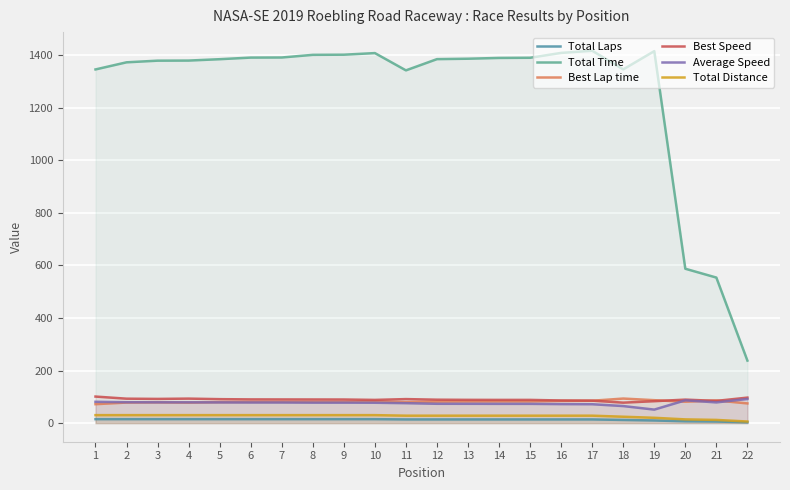

How many values in the Average Speed series exceed 77?

13